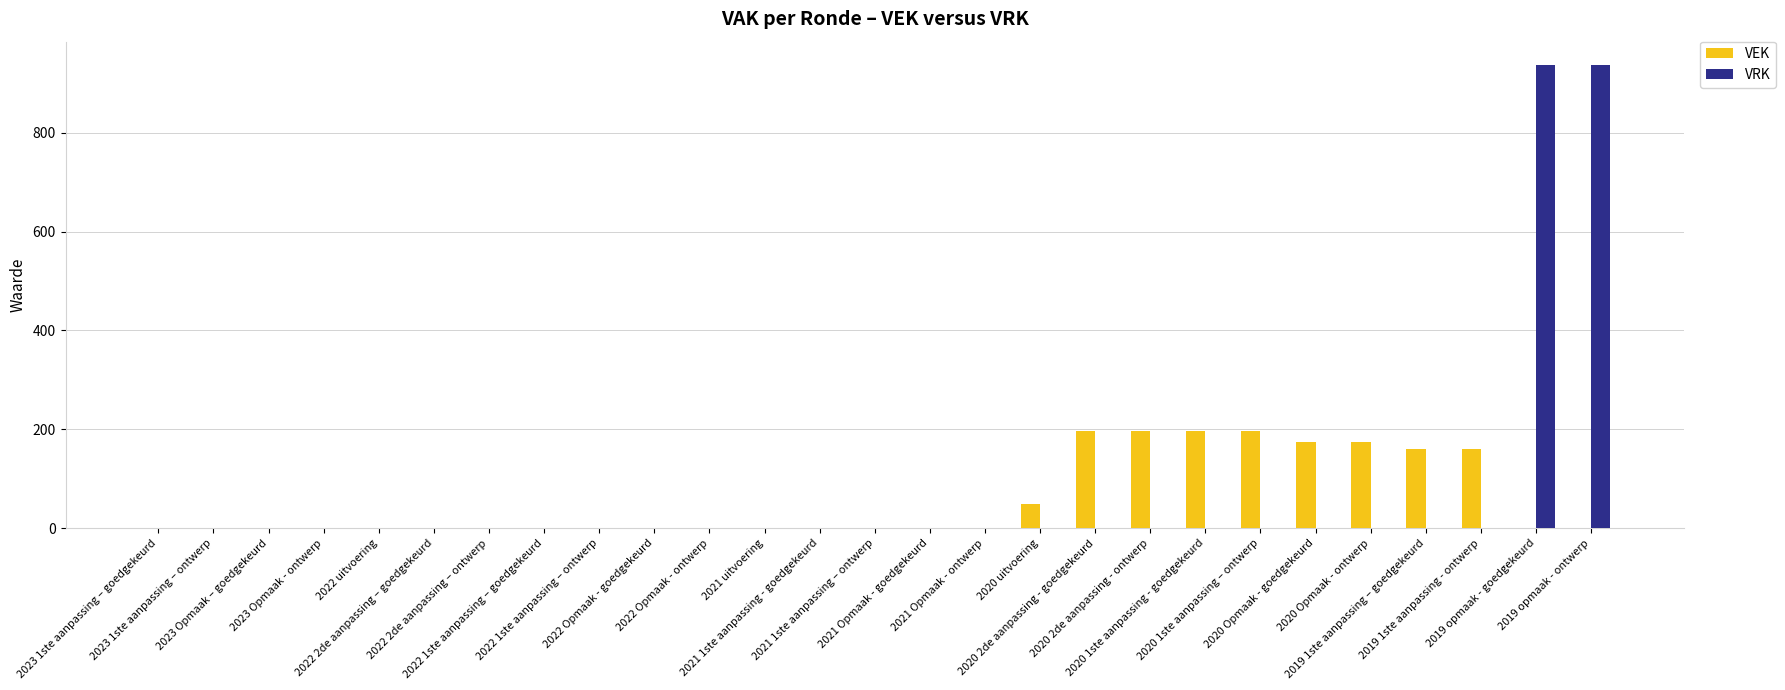

List the labels in order of VRK value, largest first.

2019 opmaak - goedgekeurd, 2019 opmaak - ontwerp, 2023 1ste aanpassing – goedgekeurd, 2023 1ste aanpassing – ontwerp, 2023 Opmaak – goedgekeurd, 2023 Opmaak - ontwerp, 2022 uitvoering, 2022 2de aanpassing – goedgekeurd, 2022 2de aanpassing – ontwerp, 2022 1ste aanpassing – goedgekeurd, 2022 1ste aanpassing – ontwerp, 2022 Opmaak - goedgekeurd, 2022 Opmaak - ontwerp, 2021 uitvoering, 2021 1ste aanpassing - goedgekeurd, 2021 1ste aanpassing – ontwerp, 2021 Opmaak - goedgekeurd, 2021 Opmaak - ontwerp, 2020 uitvoering, 2020 2de aanpassing - goedgekeurd, 2020 2de aanpassing - ontwerp, 2020 1ste aanpassing - goedgekeurd, 2020 1ste aanpassing – ontwerp, 2020 Opmaak - goedgekeurd, 2020 Opmaak - ontwerp, 2019 1ste aanpassing – goedgekeurd, 2019 1ste aanpassing - ontwerp